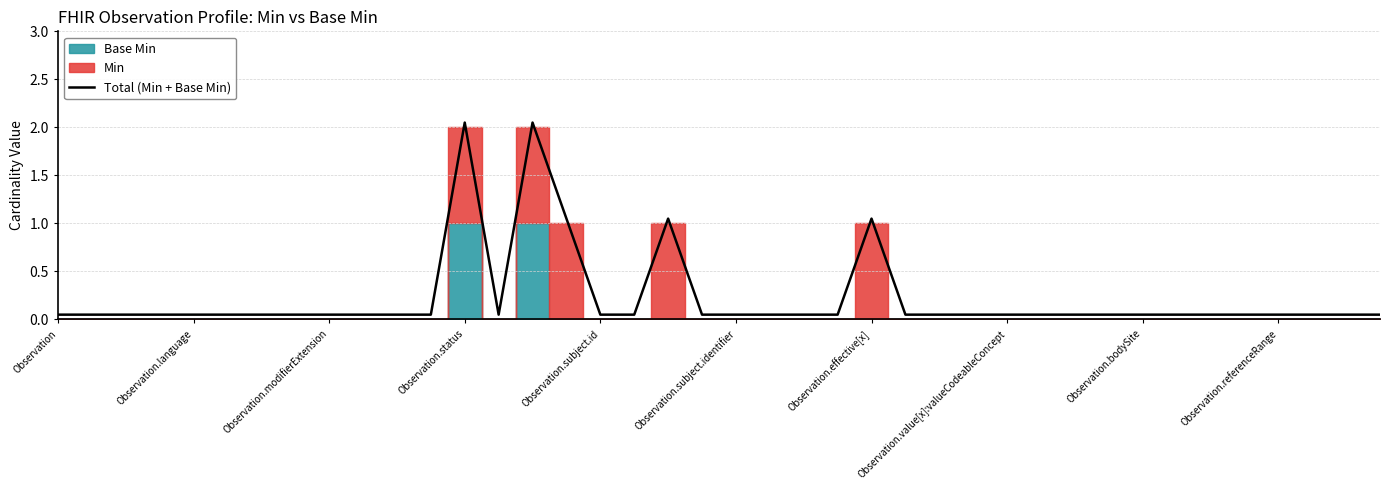

Reading right to left, extract all data points from this chart.

0.1	0.1	0.1	0.1	0.1	0.1	0.1	0.1	0.1	0.1	0.1	0.1	0.1	0.1	0.1	1.1	0.1	0.1	0.1	0.1	0.1	1.1	0.1	0.1	1.1	2.0	0.1	2.0	0.1	0.1	0.1	0.1	0.1	0.1	0.1	0.1	0.1	0.1	0.1	0.1